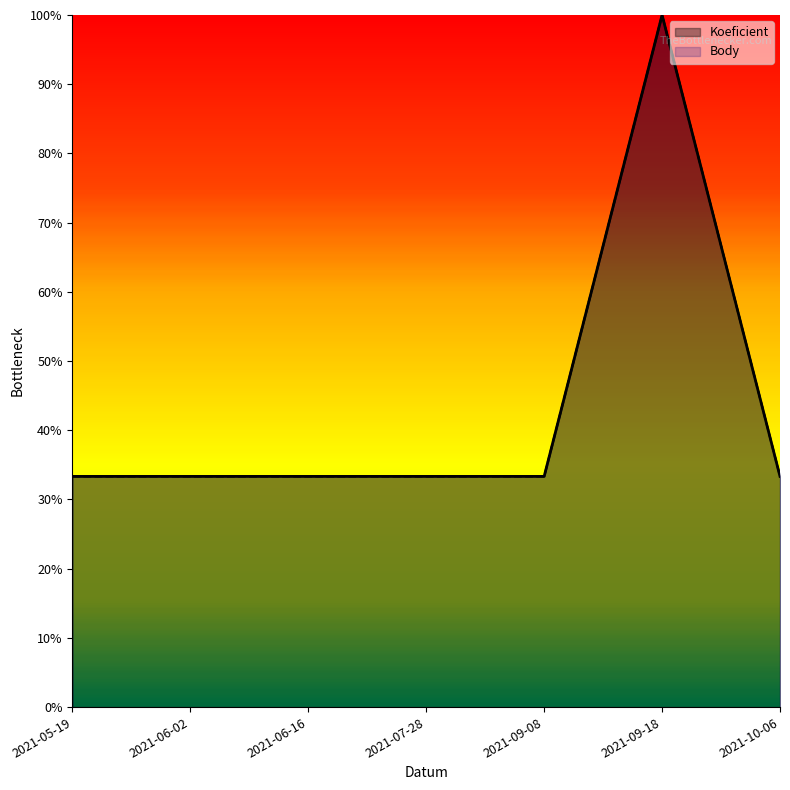

What is the maximum value shown in the chart?

1.0